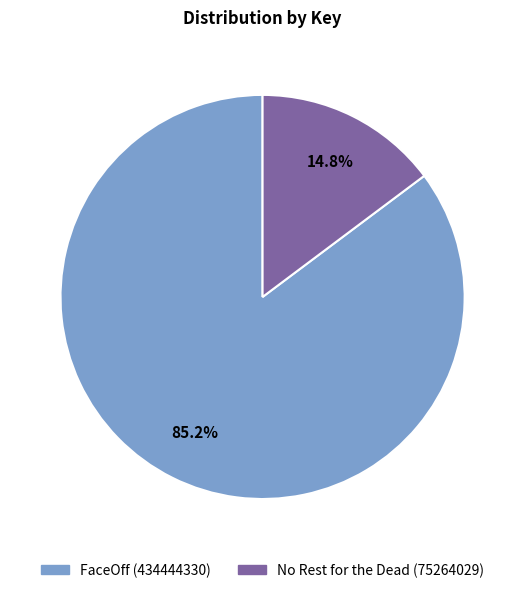

To the nearest percent, what is the difference between the largest and smallest slice percentages?

70%